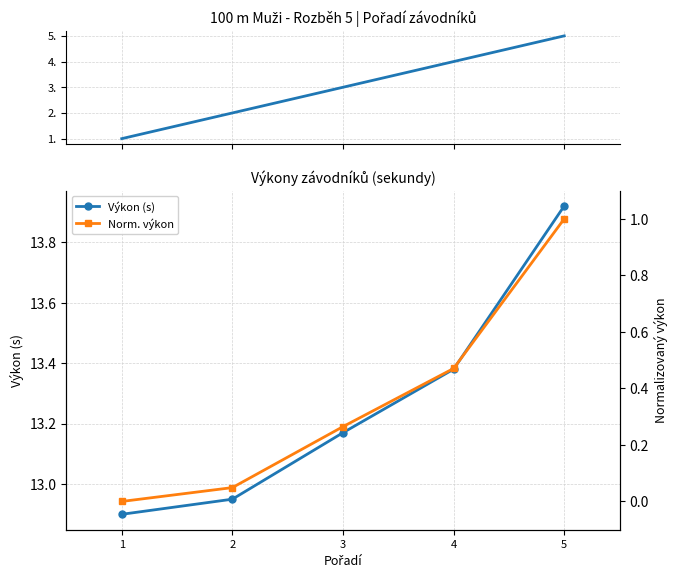

How many Pořadí values are between 2 and 4?

3